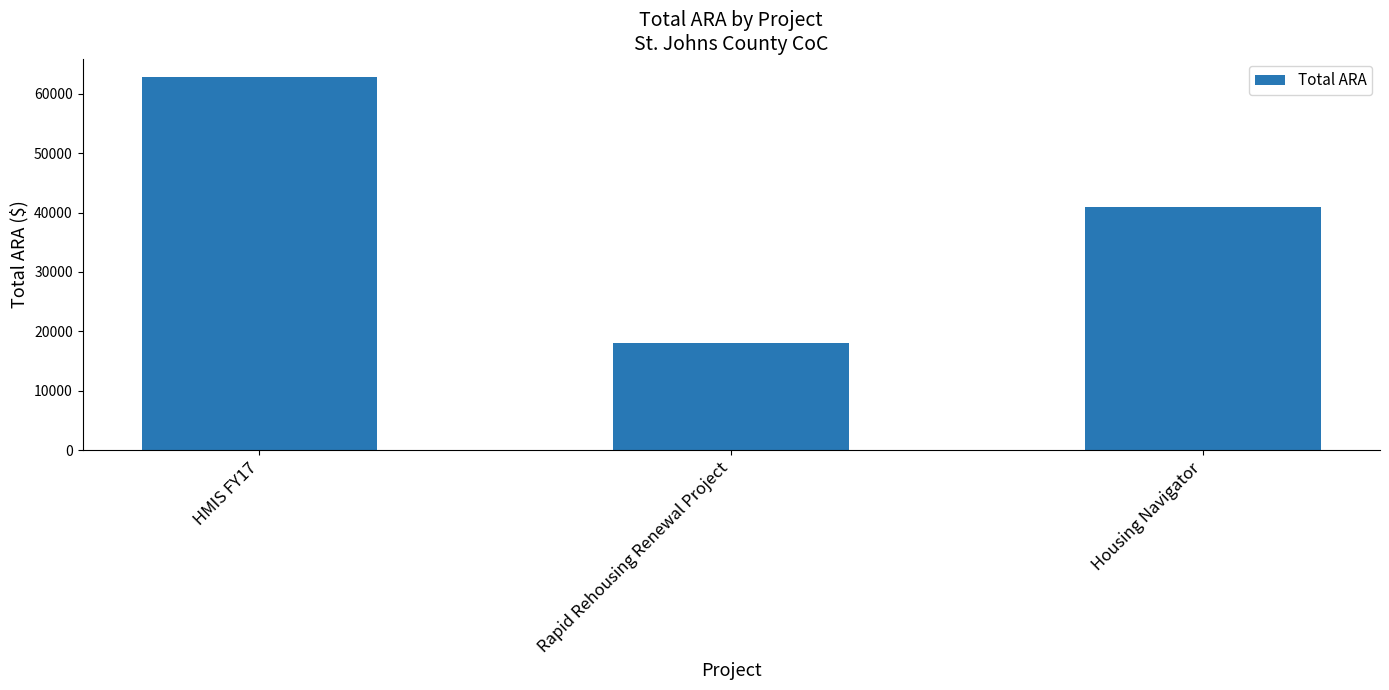

What is the minimum value shown in the chart?

17956